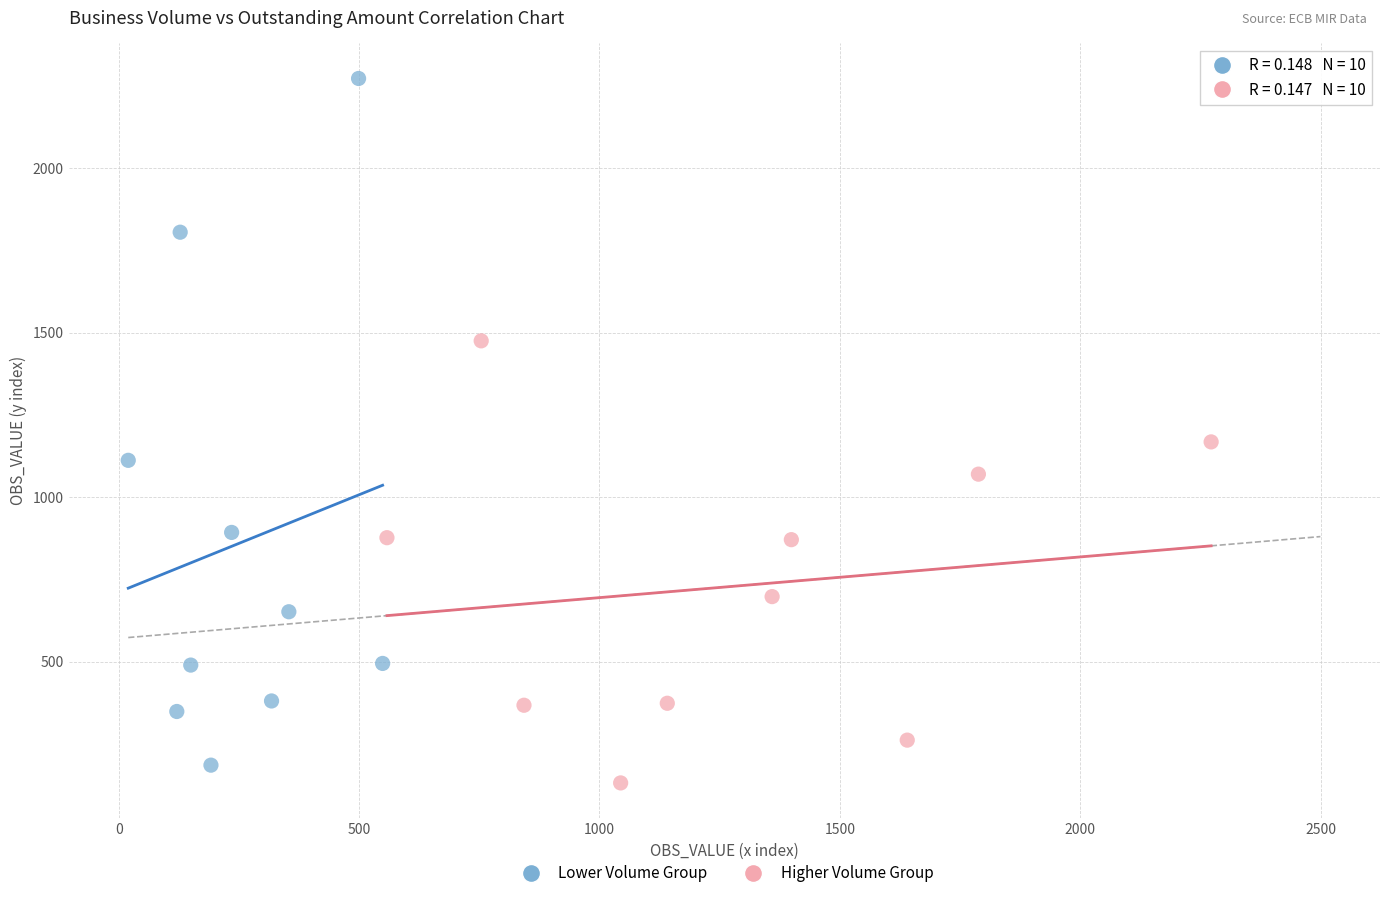

Which series contains the highest Y value?

Lower Volume Group